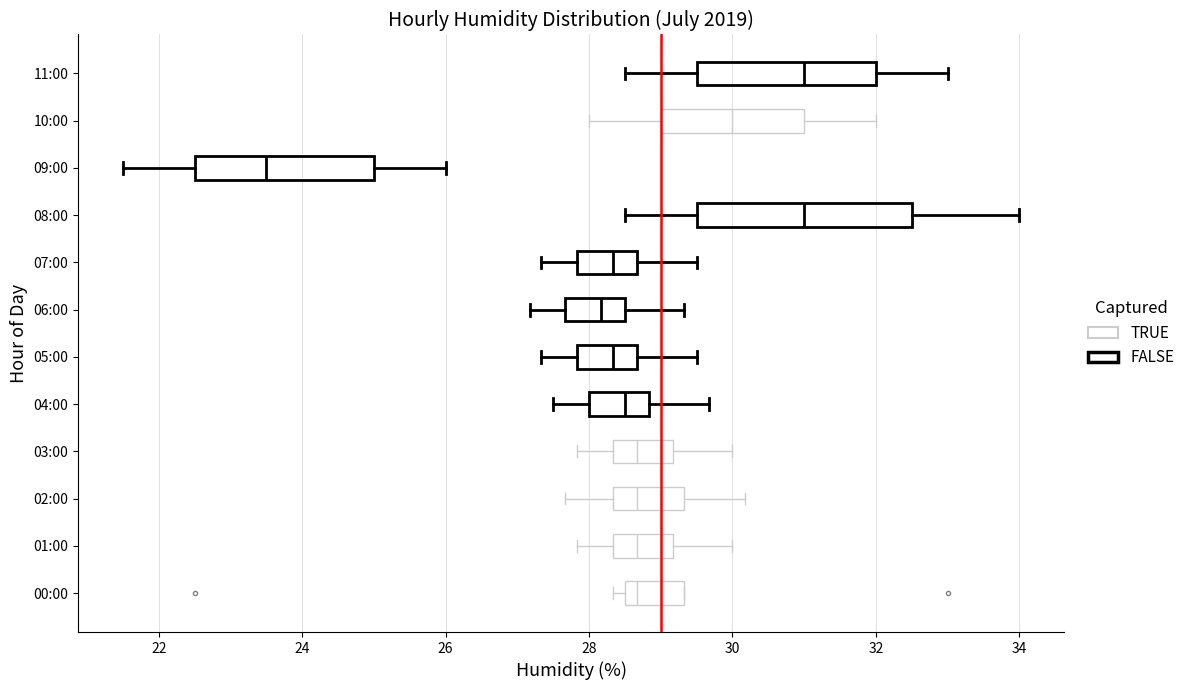

Which box has the furthest to the left median line?

09:00